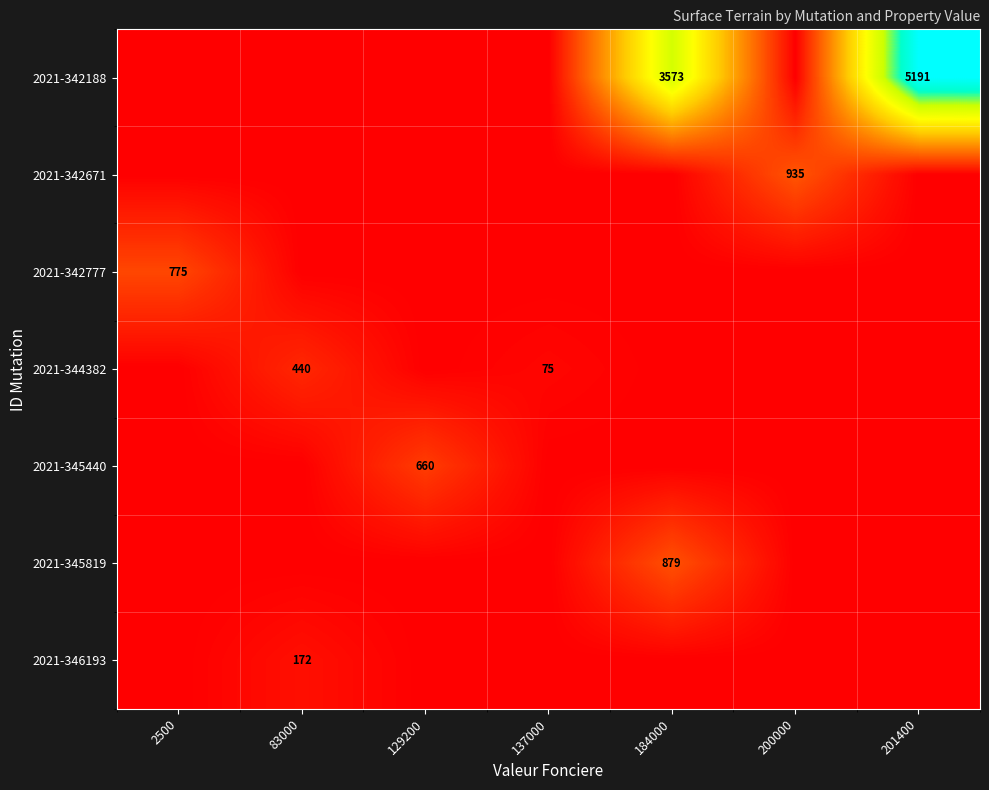

The value of 2021-345819 at 184000 is 1173. True or false?

False